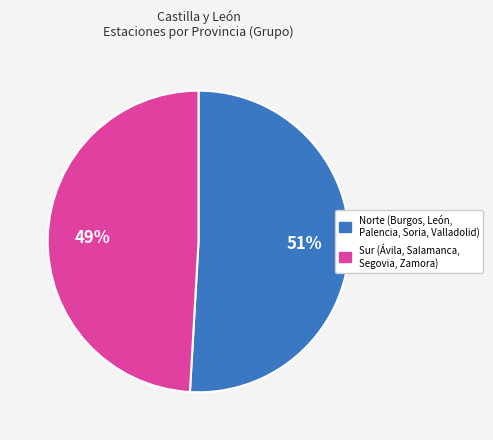

Is there any slice that represents more than half of the pie?

Yes